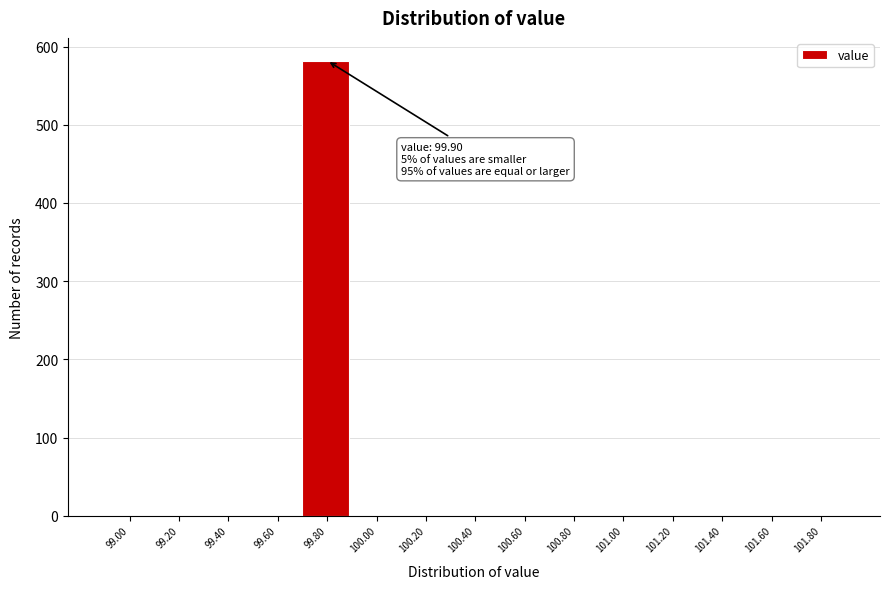

Reading left to right, what are all the values shown in this chart?

99.00=0	99.20=0	99.40=0	99.60=0	99.80=582	100.00=0	100.20=0	100.40=0	100.60=0	100.80=0	101.00=0	101.20=0	101.40=0	101.60=0	101.80=0